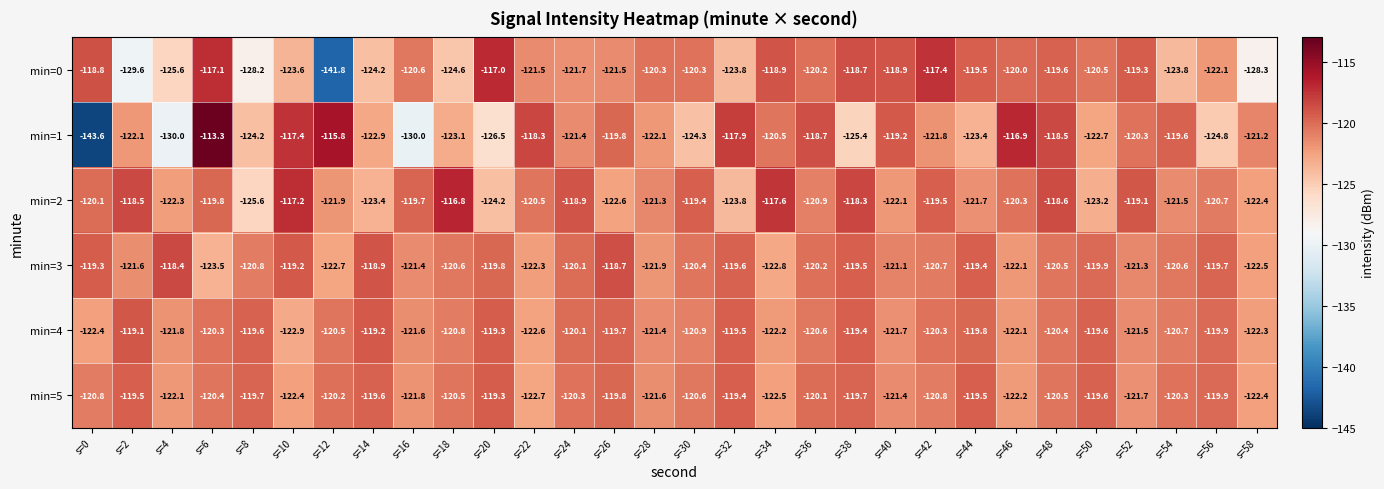

What is the lowest value of the min=5 series?

-122.7